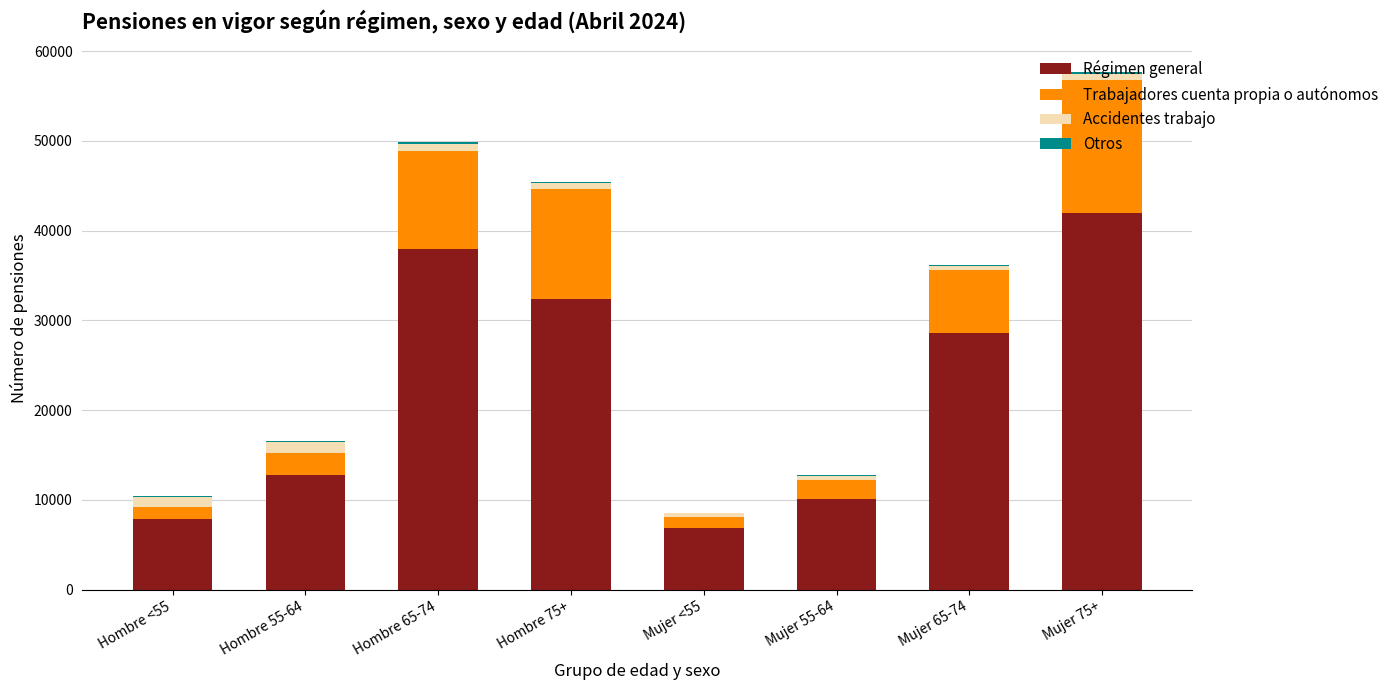

What is the total value across all series at Mujer 55-64?

12788